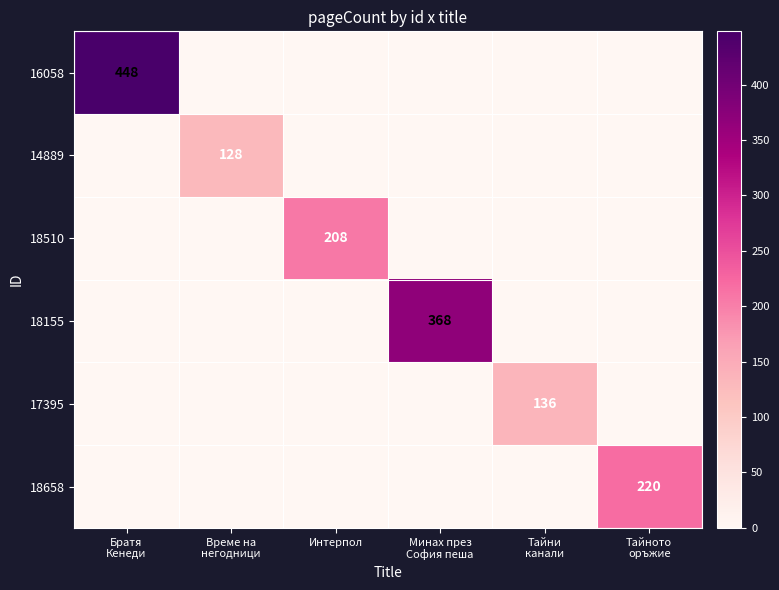

Which has a higher value, Братя
Кенеди or Тайни
канали?

Братя
Кенеди